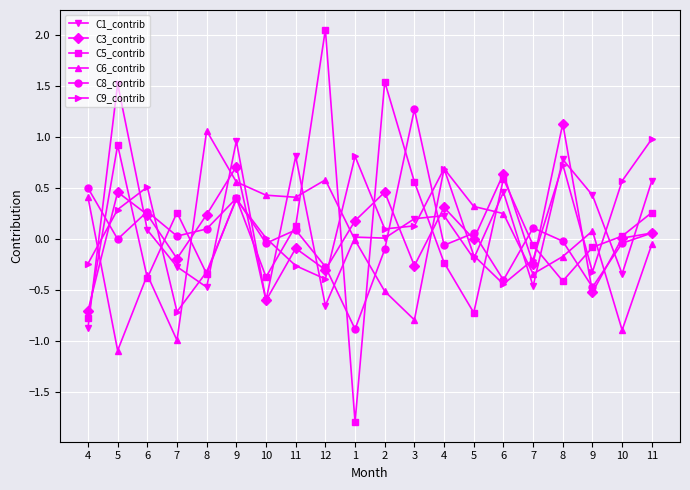

How many series are shown in this chart?

6